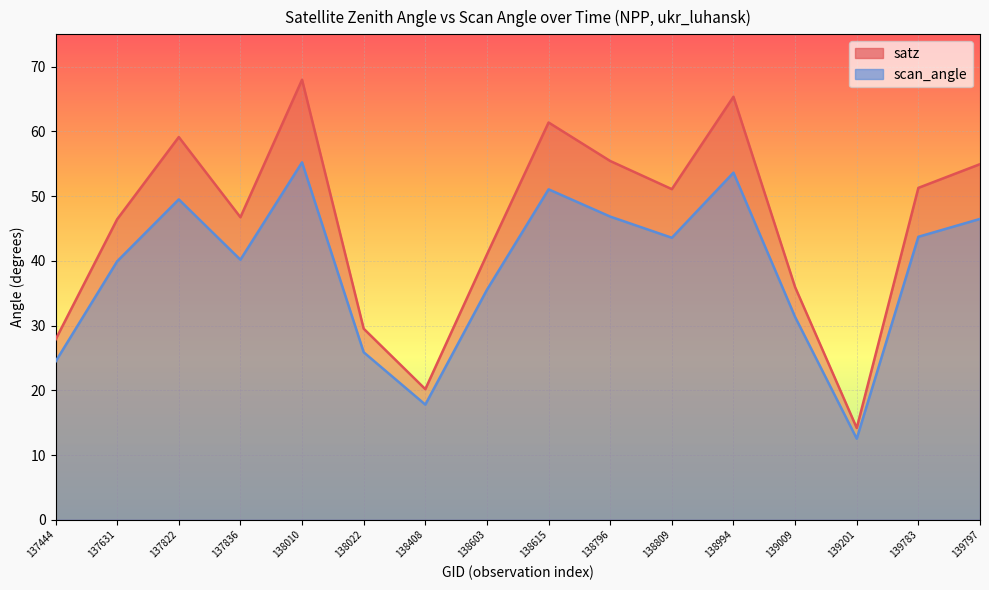

Is the value of scan_angle at 137631 greater than the value of satz at 139783?

No